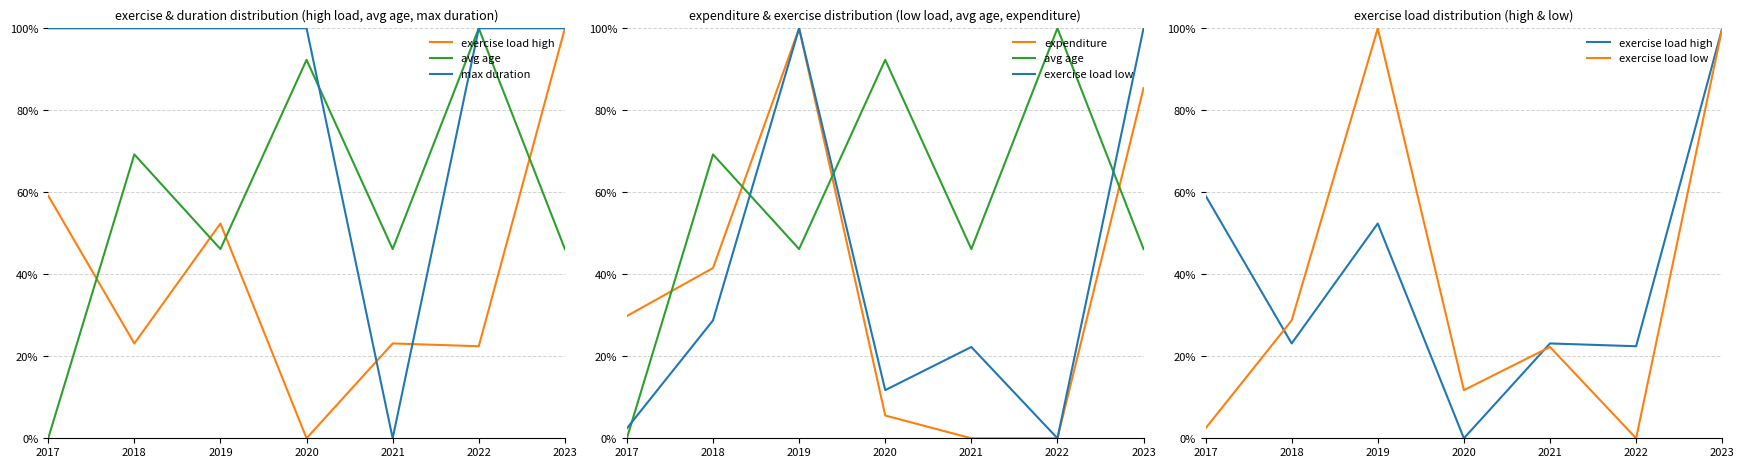

In exercise load low, how many points are higher than both neighbors (excluding endpoints)?

2